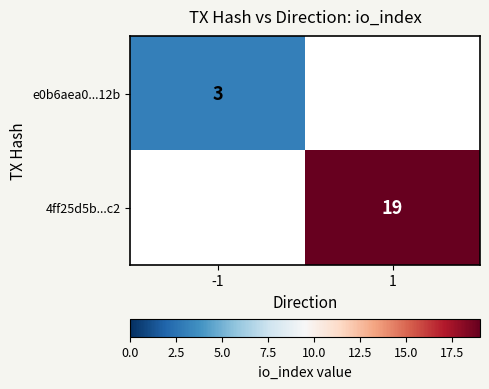

Is the value of 4ff25d5b...c2 at 1 greater than the value of e0b6aea0...12b at -1?

Yes